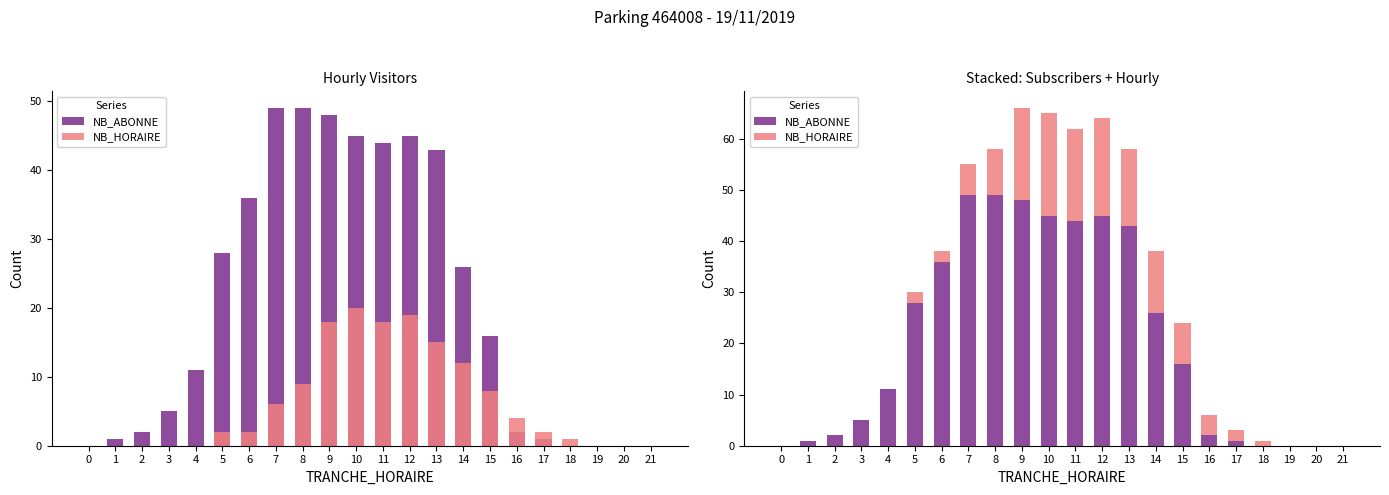

Reading right to left, what are all the values shown in this chart?

NB_ABONNE: 0	0	0	0	1	2	16	26	43	45	44	45	48	49	49	36	28	11	5	2	1	0
NB_HORAIRE: 0	0	0	1	2	4	8	12	15	19	18	20	18	9	6	2	2	0	0	0	0	0